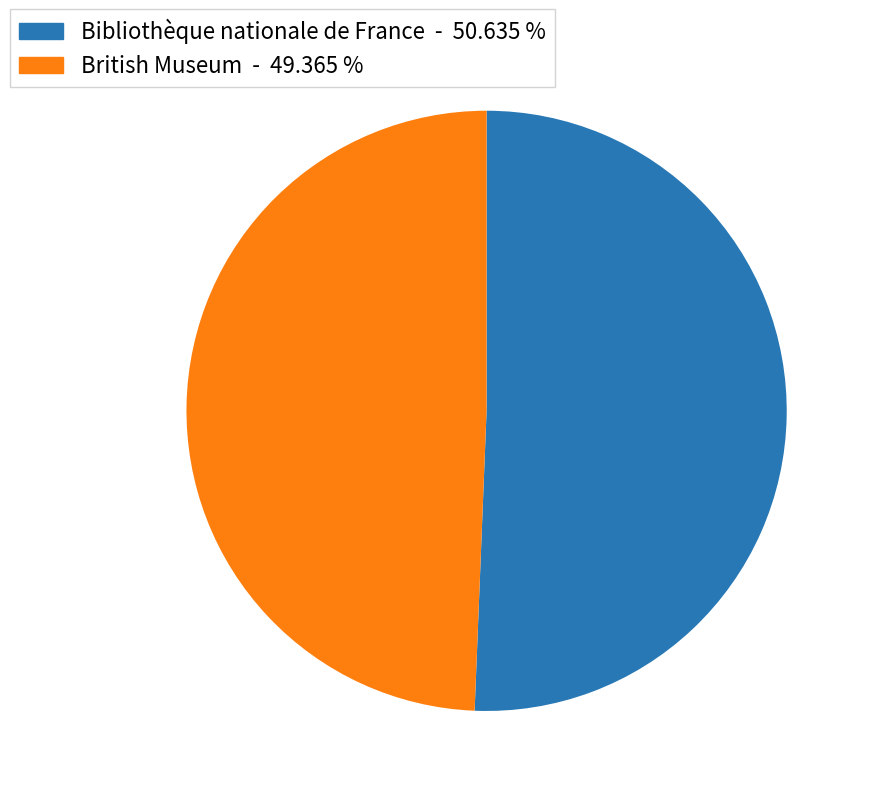

Which category has the biggest portion of the pie?

Bibliothèque nationale de France